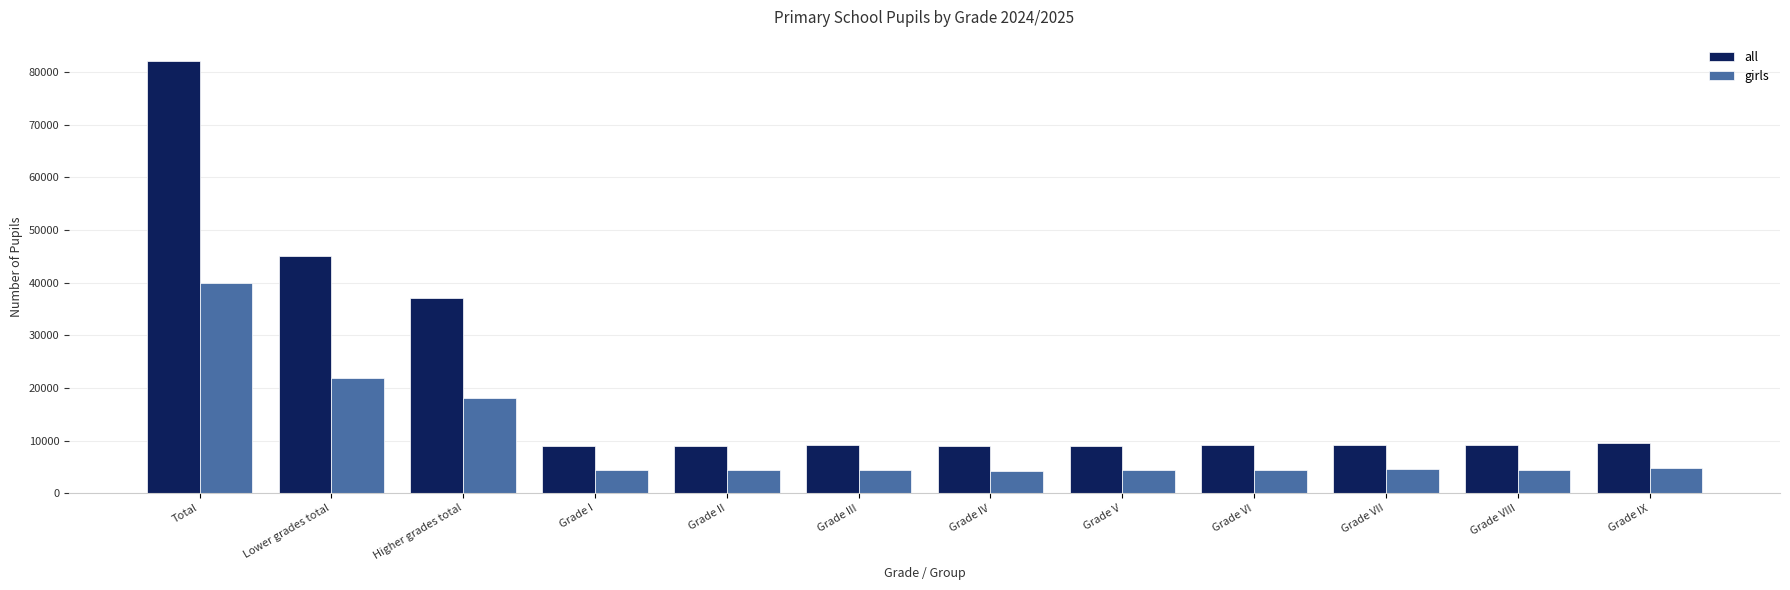

Does the chart contain stacked bars?

No